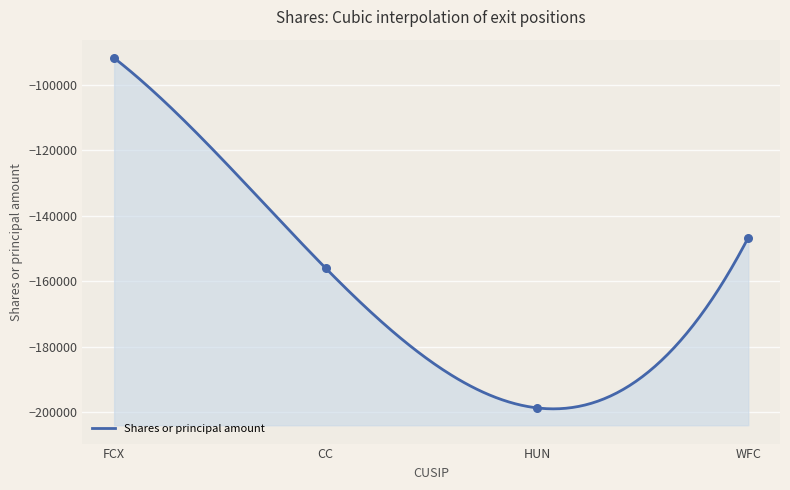

What is the change in value from FCX to WFC?

-54800